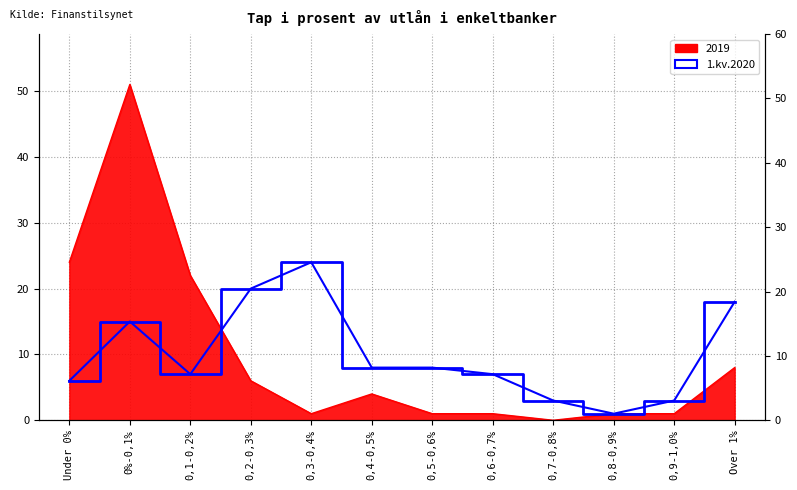

What is the maximum value for 1.kv.2020?

24